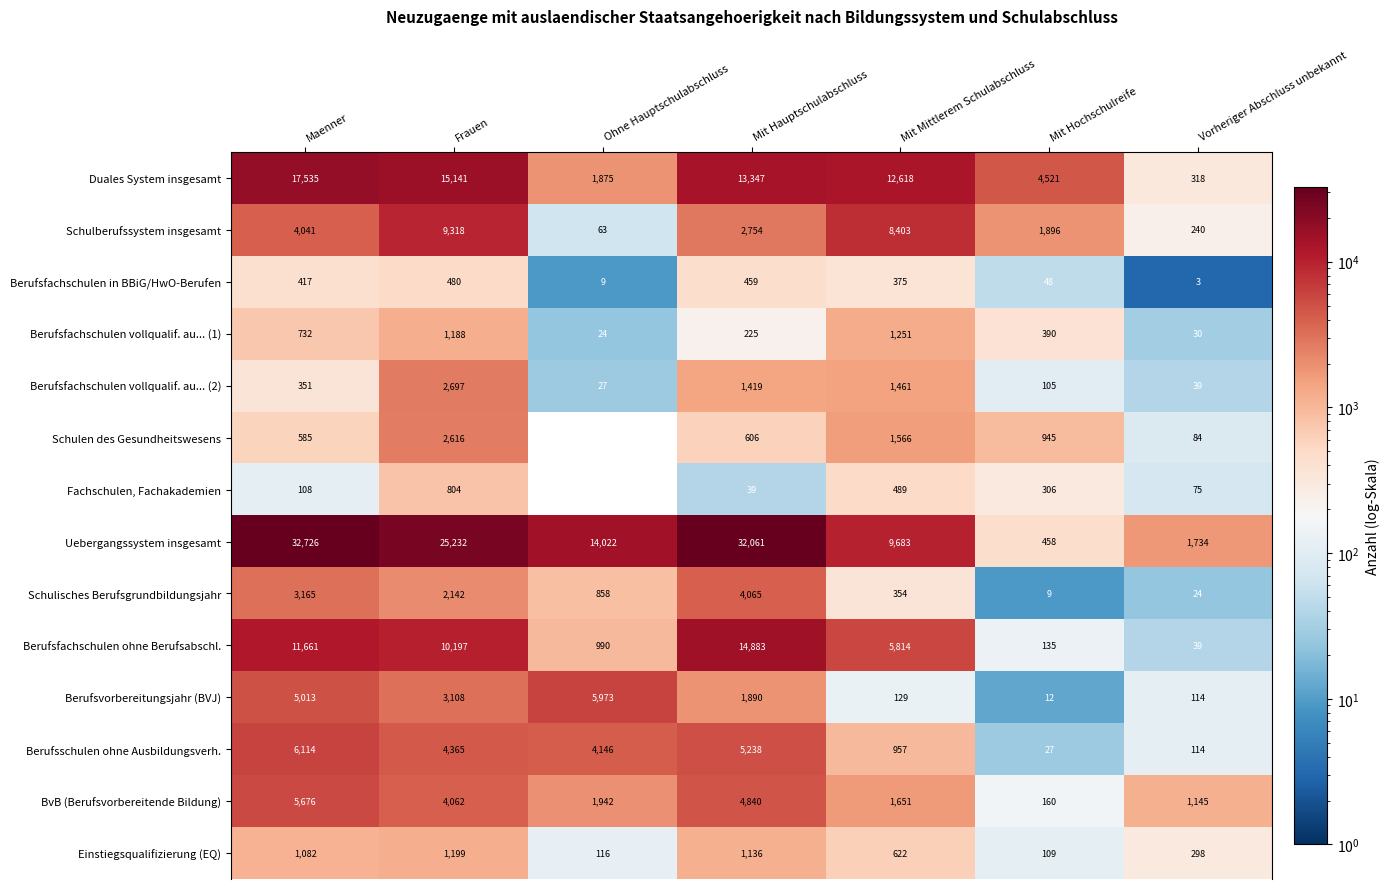

What is the total value across all series at Mit Hauptschulabschluss?

82962